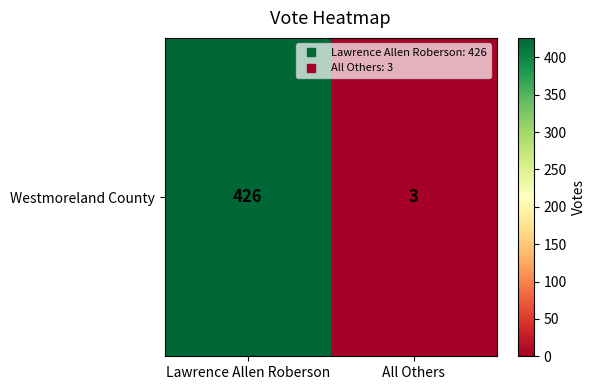

How many data points does each series have?

2